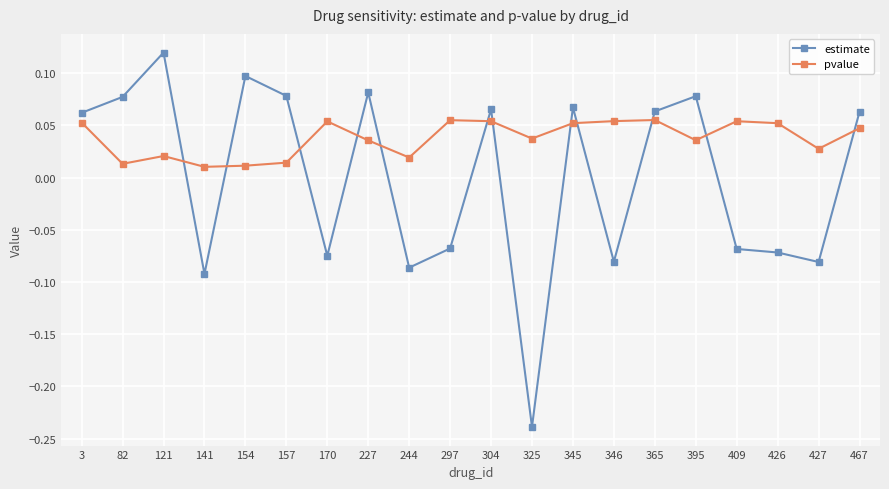

What are all the series names shown in the legend?

estimate, pvalue